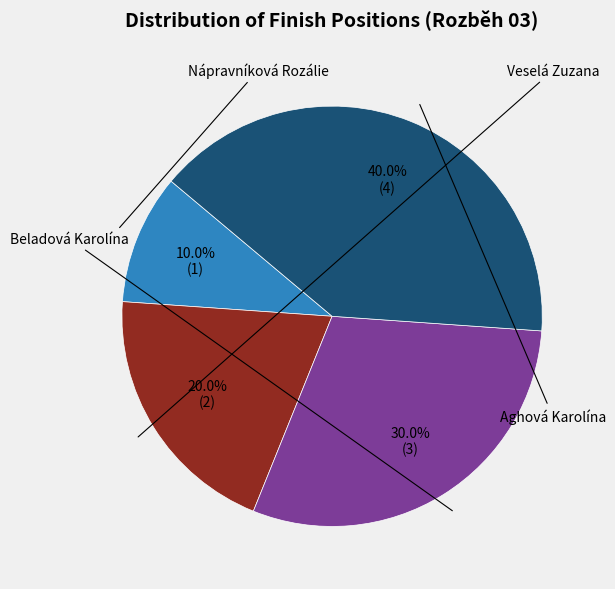

To the nearest percent, what is the difference between the largest and smallest slice percentages?

30%